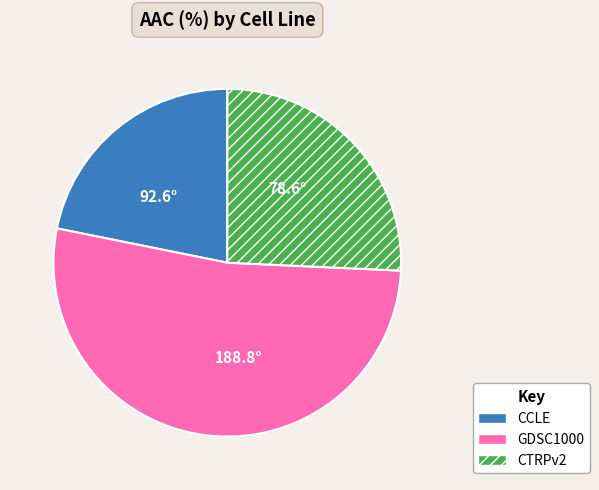

Approximately how many times larger is the value at CCLE compared to GDSC1000?

0.4